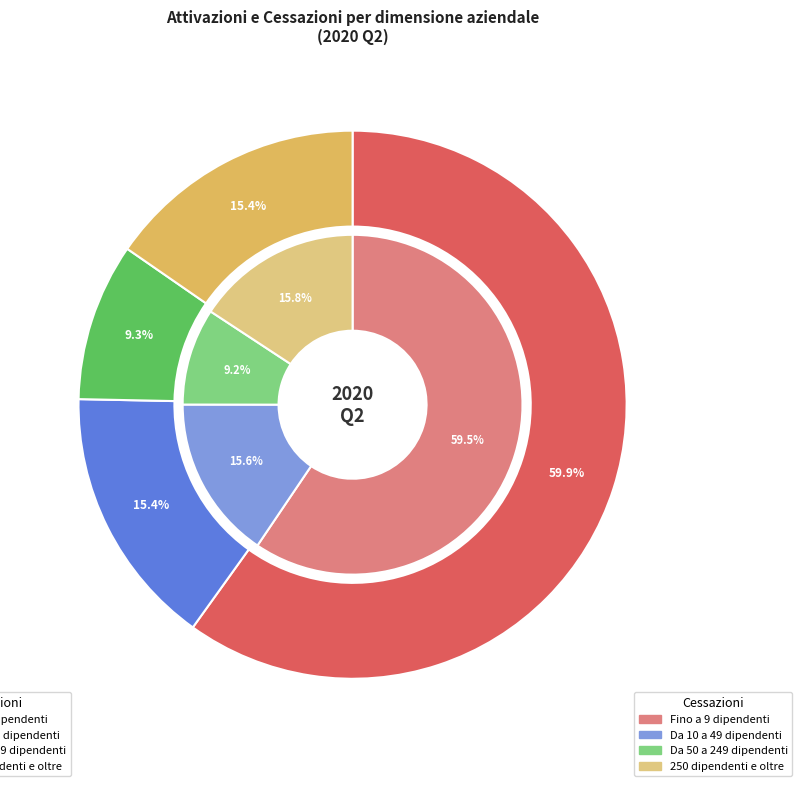

The 250 dipendenti e oltre slice represents 15% of the pie. True or false?

True